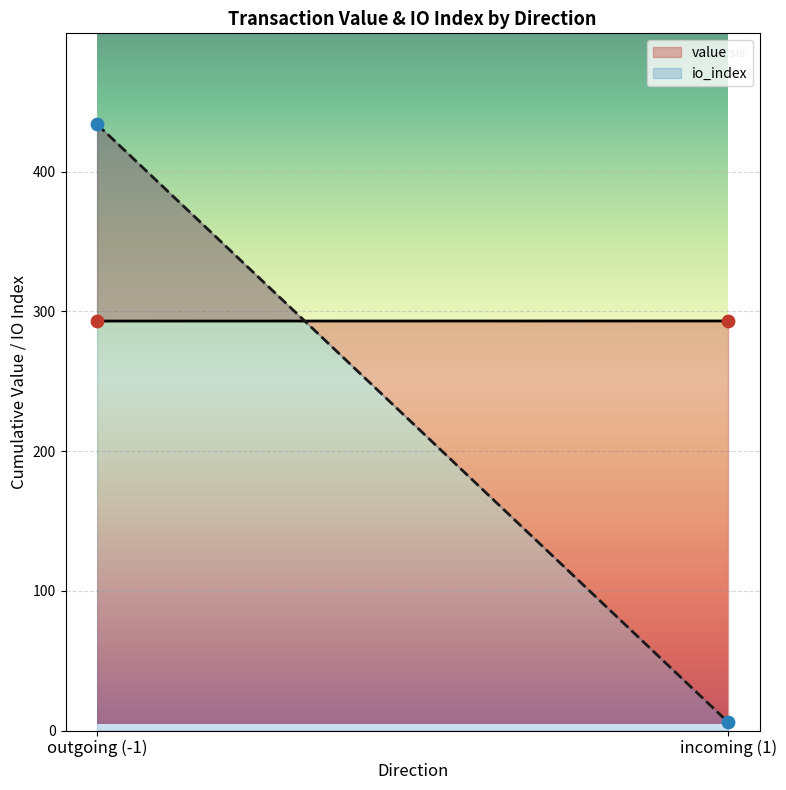

Is the value of io_index at 1 greater than the value of value at 1?

No